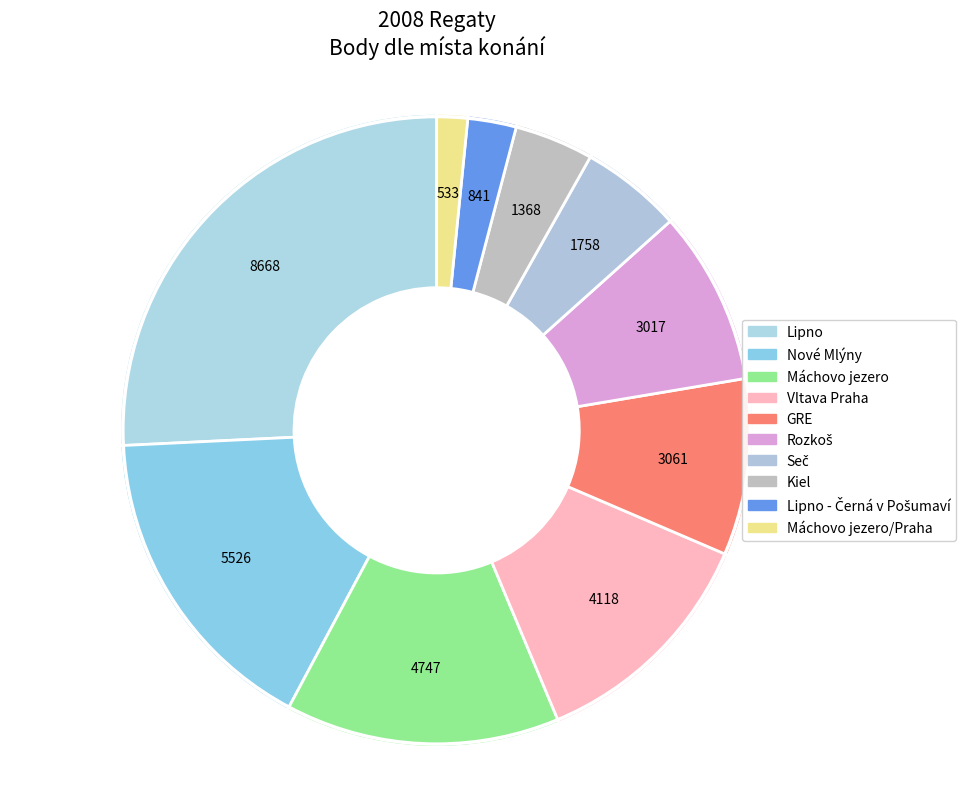

Is there any slice that represents more than half of the pie?

No